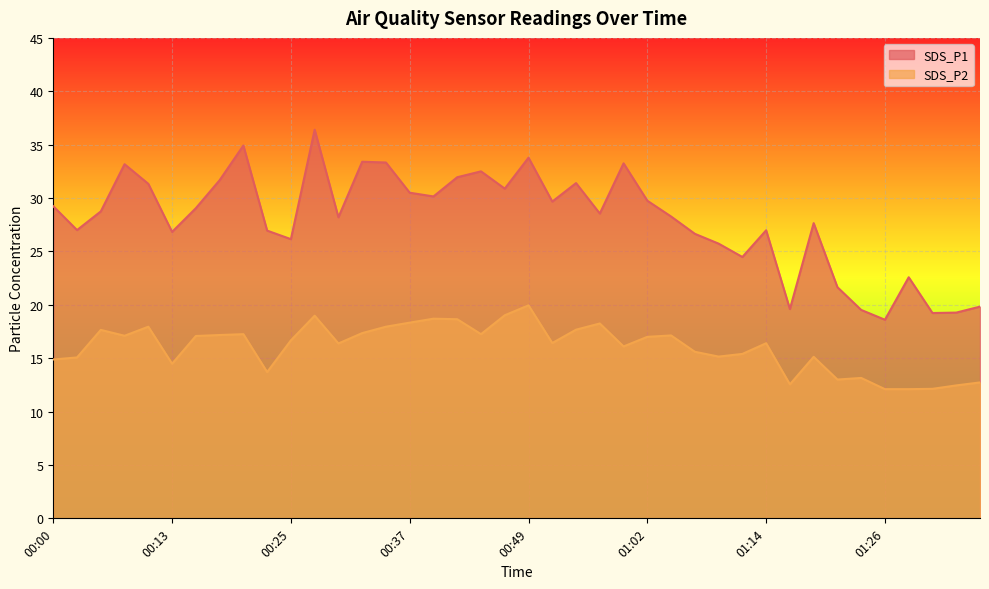

What is the label of the 6th point from the right?

01:24